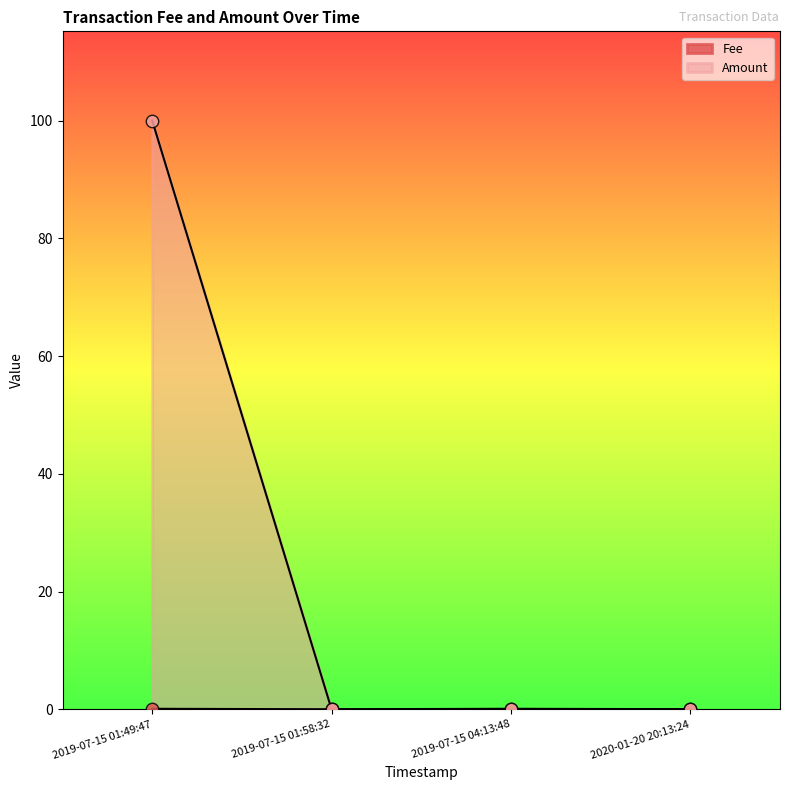

Which series reaches the minimum Y coordinate?

Amount